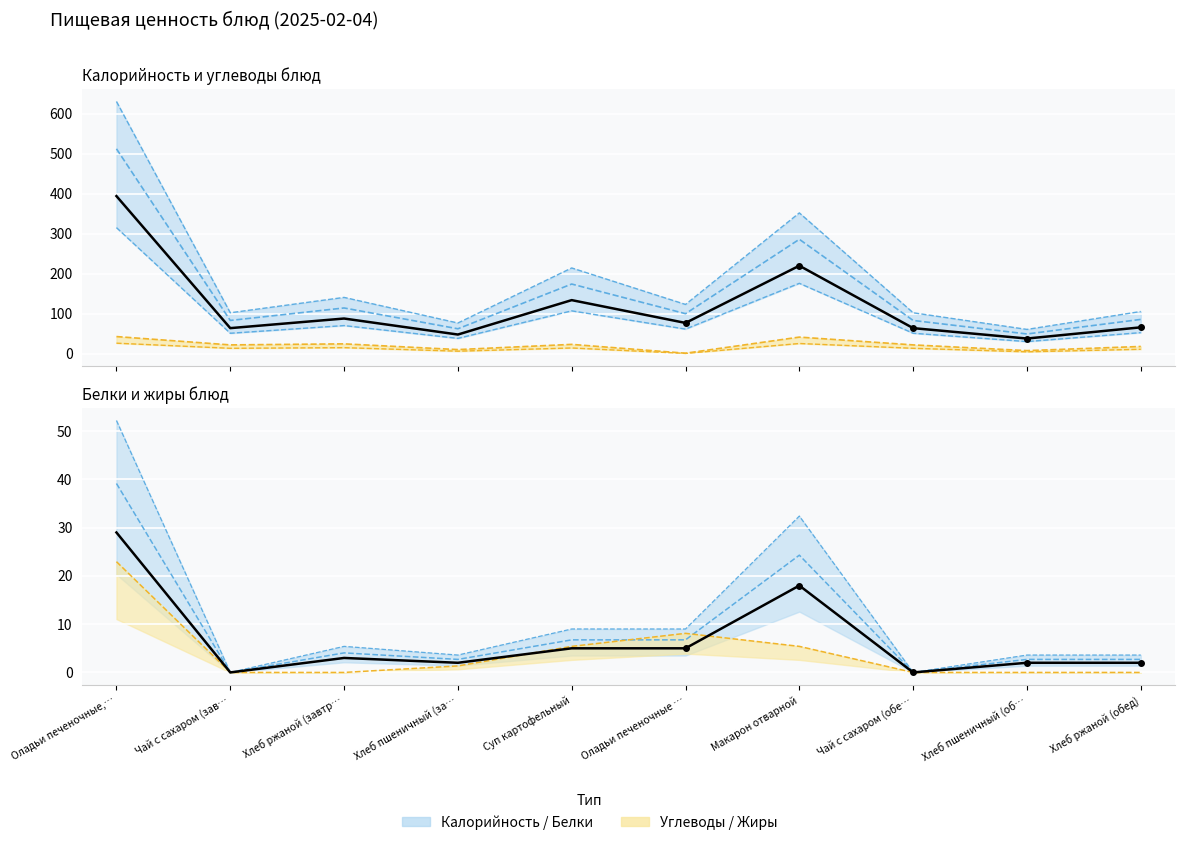

What is the difference between the highest and lowest values at Хлеб пшеничный (за…?

75.5